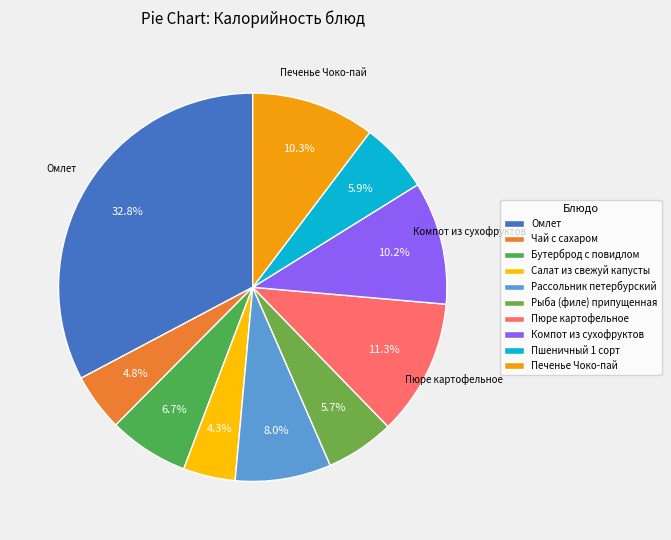

To the nearest percent, what portion does Омлет represent?

33%